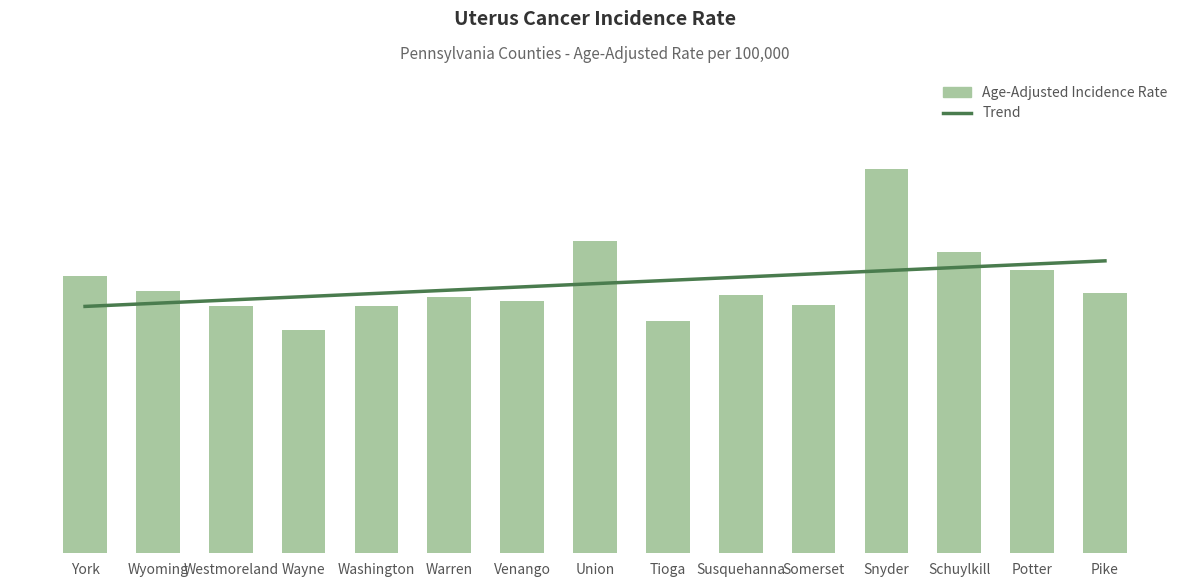

What is the value of the 4th bar from the left?

28.1